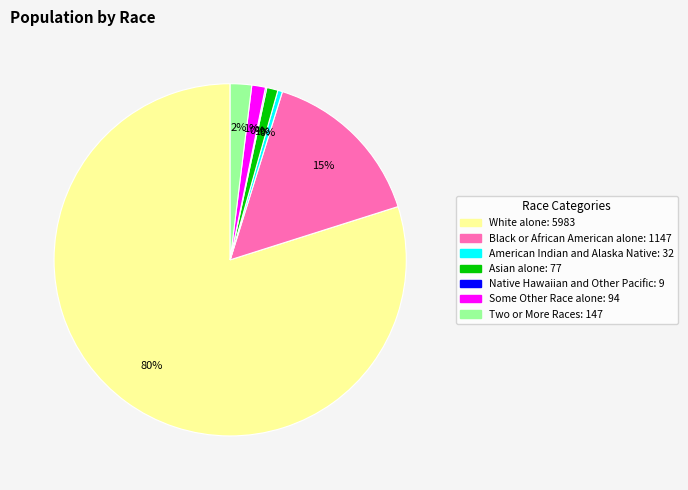

True or false: Asian alone accounts for 1% of the total.

True